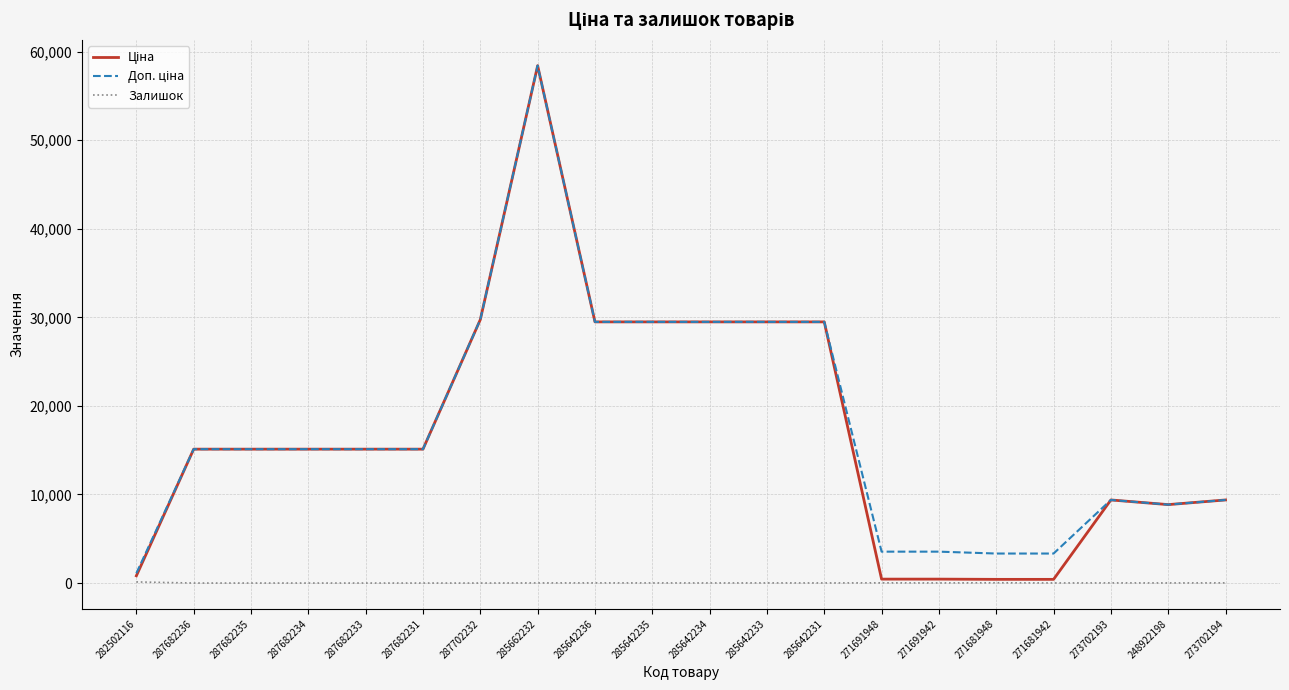

What is the spread (max minus min) of values at 287682235?

15120.0